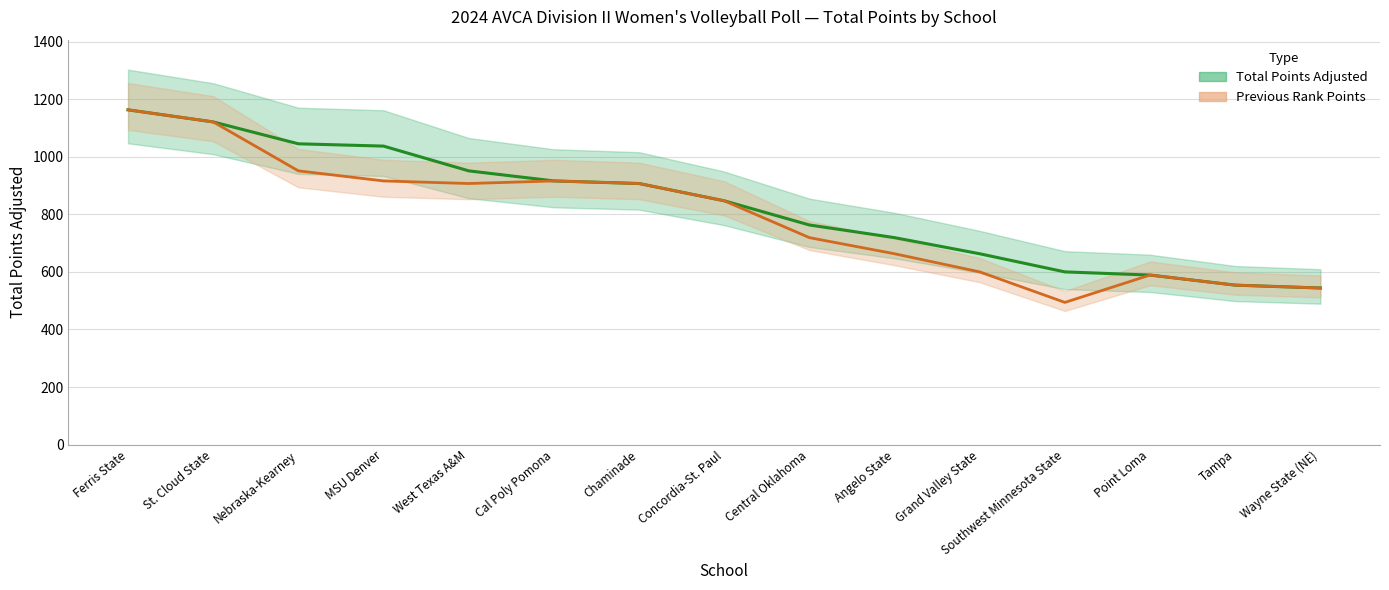

Which series has the widest spread of values?

Previous Rank Points